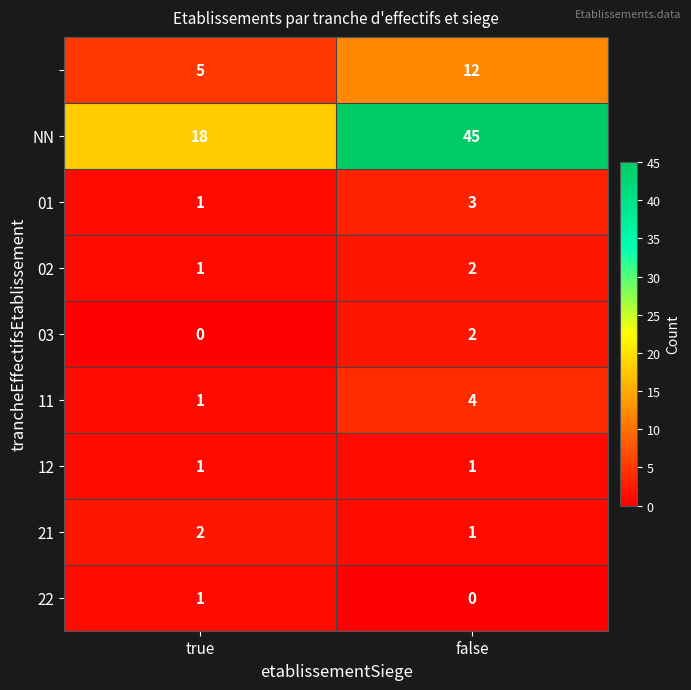

Count the number of categories in the chart.

2